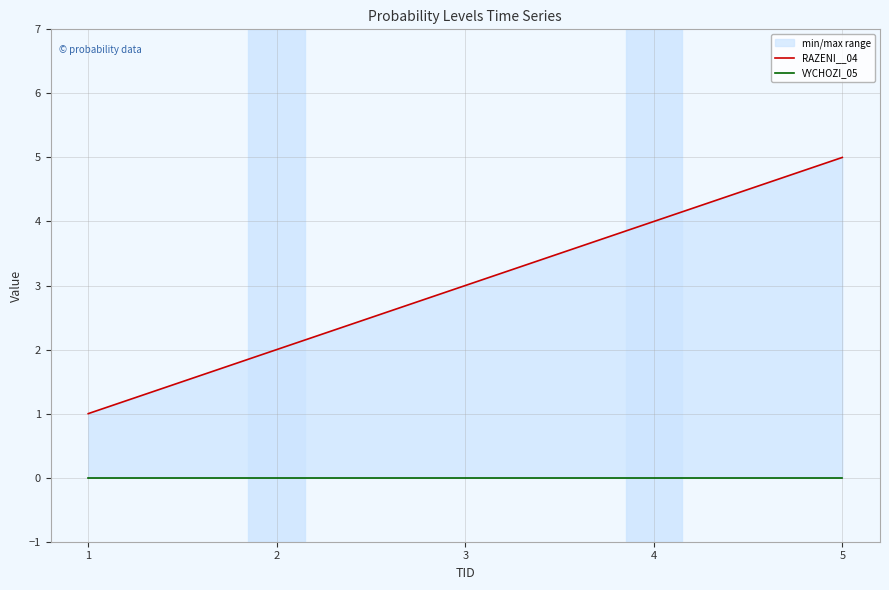

Reading left to right, transcribe all the data shown in this chart.

RAZENI__04: 1=1	2=2	3=3	4=4	5=5
VYCHOZI_05: 1=0	2=0	3=0	4=0	5=0